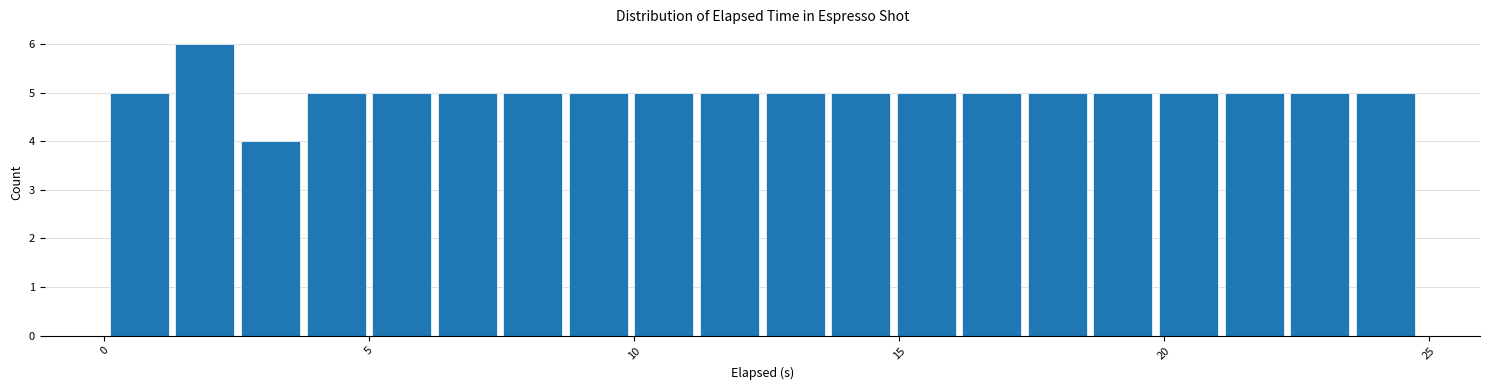

Around what value on the x-axis is the tallest bar? Give the approximate position of its centre, as read against the axis.

2.0